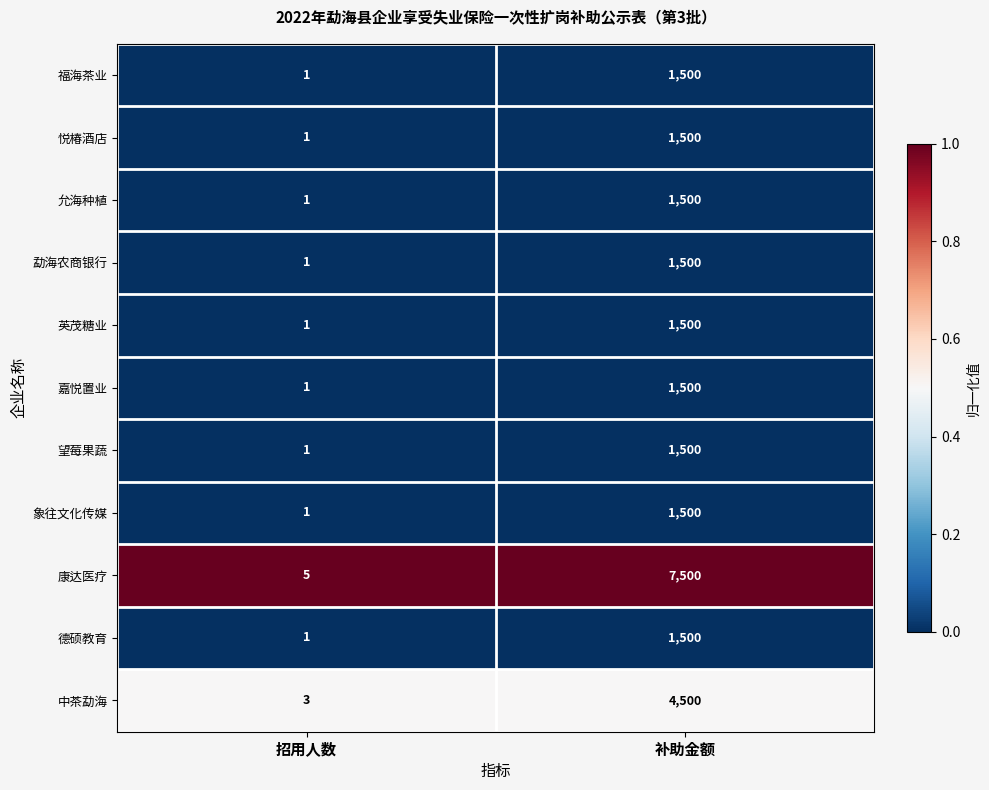

Reading left to right, what are all the values shown in this chart?

福海茶业: 招用人数=1	补助金额=1500
悦椿酒店: 招用人数=1	补助金额=1500
允海种植: 招用人数=1	补助金额=1500
勐海农商银行: 招用人数=1	补助金额=1500
英茂糖业: 招用人数=1	补助金额=1500
嘉悦置业: 招用人数=1	补助金额=1500
望莓果蔬: 招用人数=1	补助金额=1500
象往文化传媒: 招用人数=1	补助金额=1500
康达医疗: 招用人数=5	补助金额=7500
德硕教育: 招用人数=1	补助金额=1500
中茶勐海: 招用人数=3	补助金额=4500